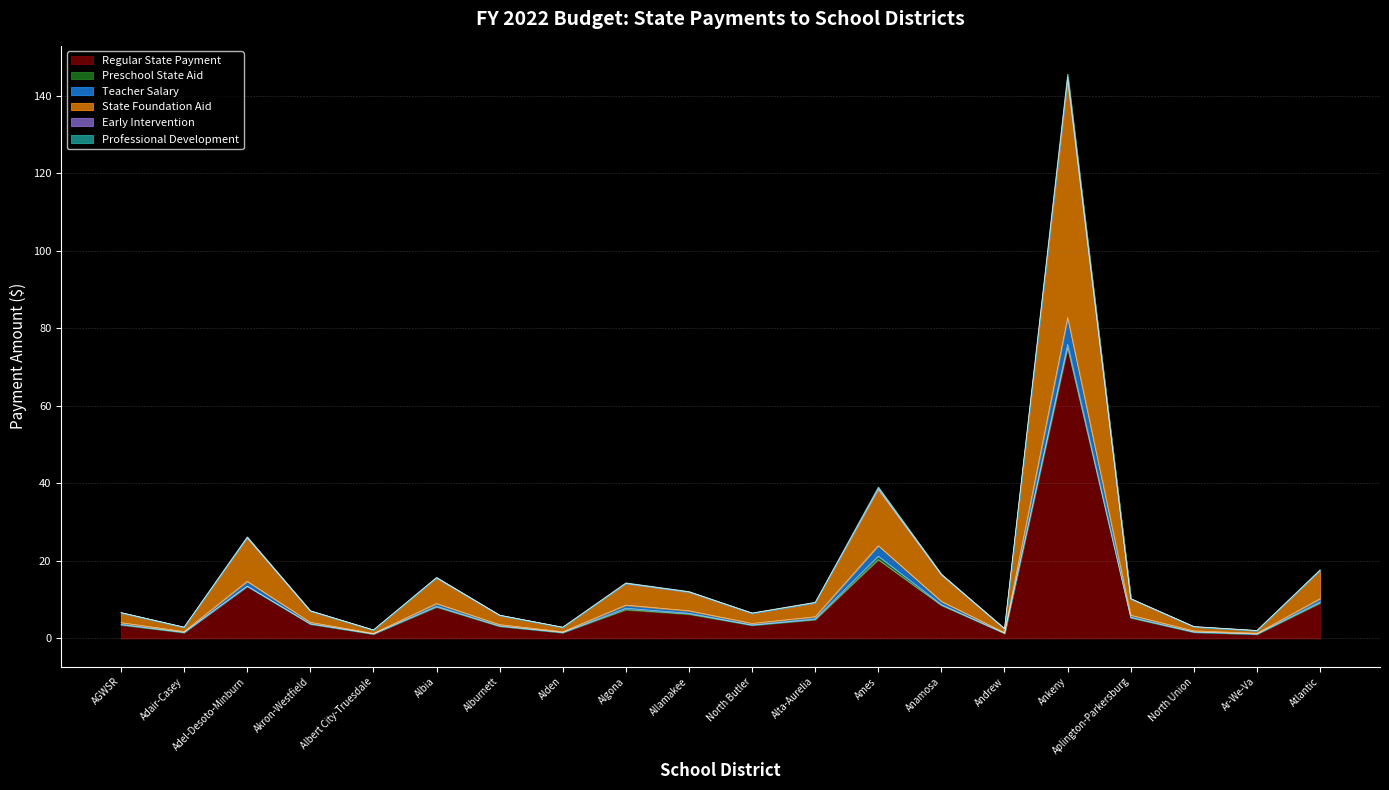

What is the highest value of the Regular State Payment series?

74.9